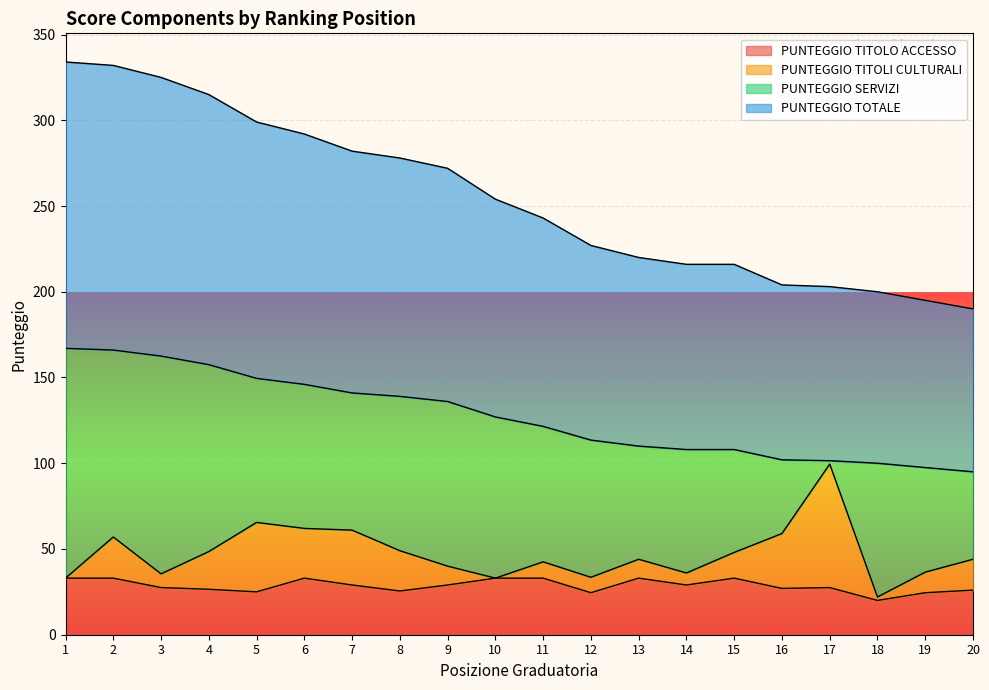

How many data points does each series have?

20